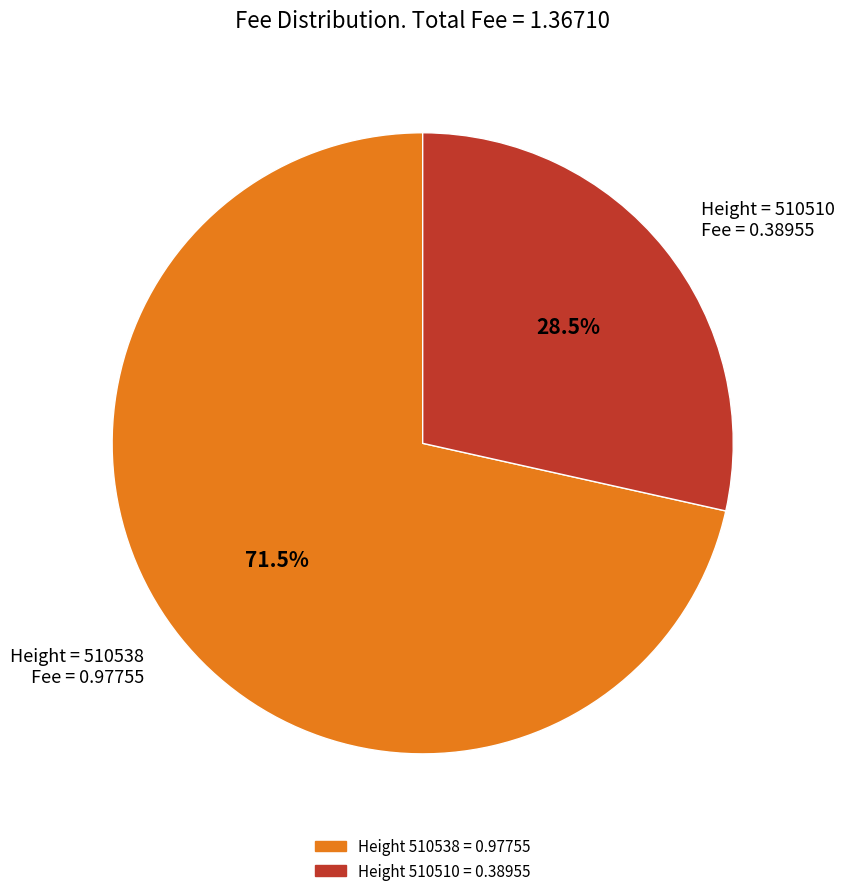

Between Height = 510538 Fee = 0.97755 and Height = 510510 Fee = 0.38955, which is larger?

Height = 510538 Fee = 0.97755